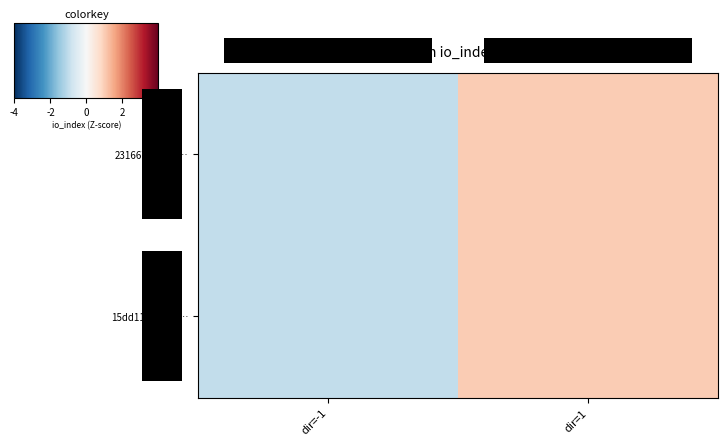

The 231667b4cf3d… series shows 0 at dir=1. True or false?

False